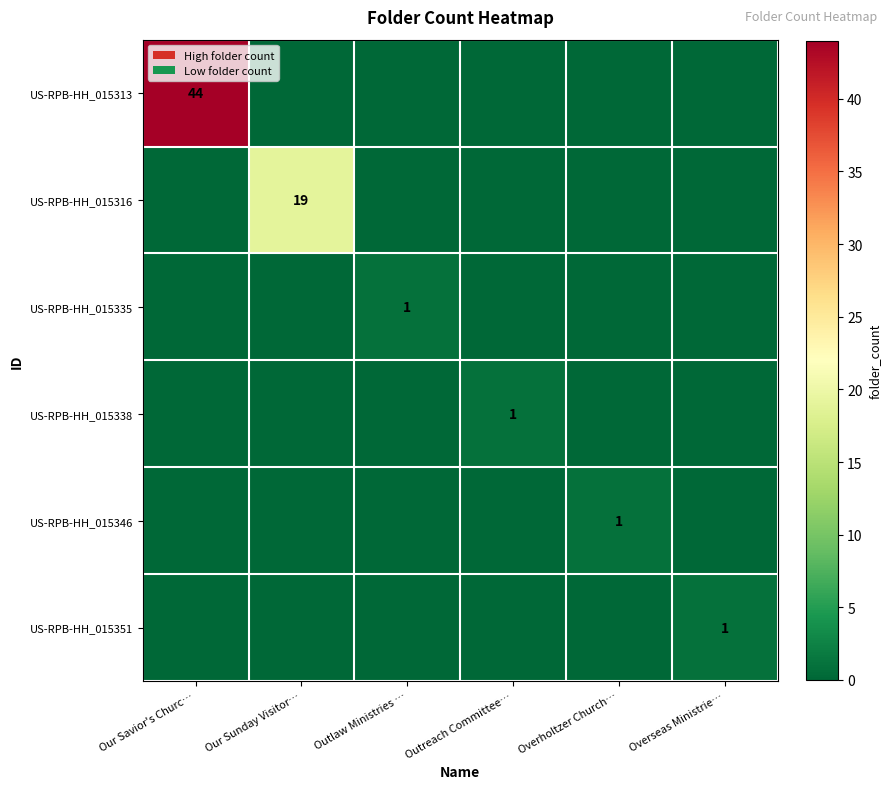

List the series in order of their peak value, highest first.

US-RPB-HH_015313, US-RPB-HH_015316, US-RPB-HH_015335, US-RPB-HH_015338, US-RPB-HH_015346, US-RPB-HH_015351